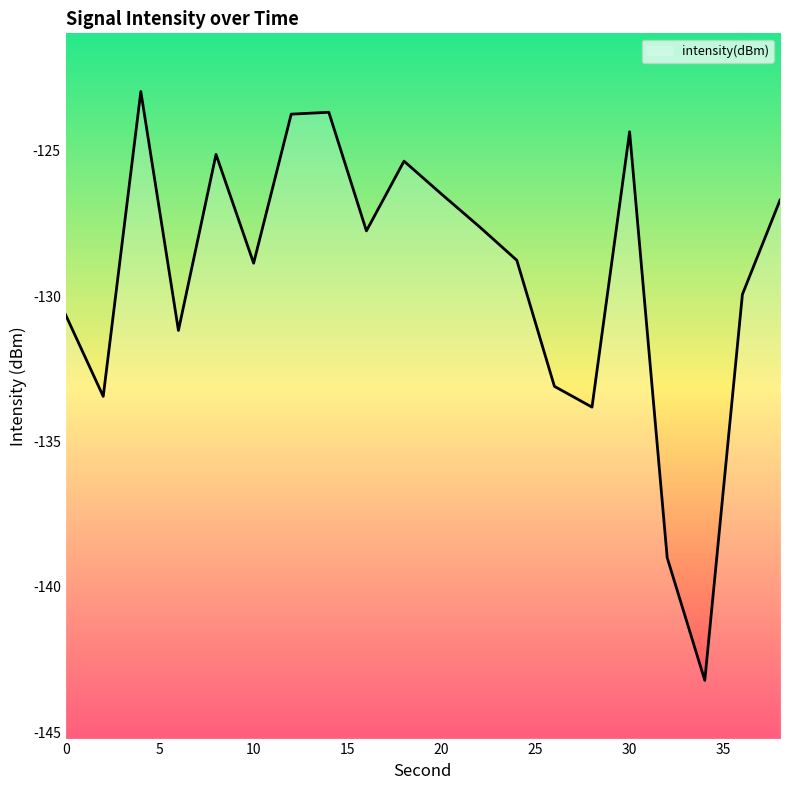

How many data points are less than -127?

12